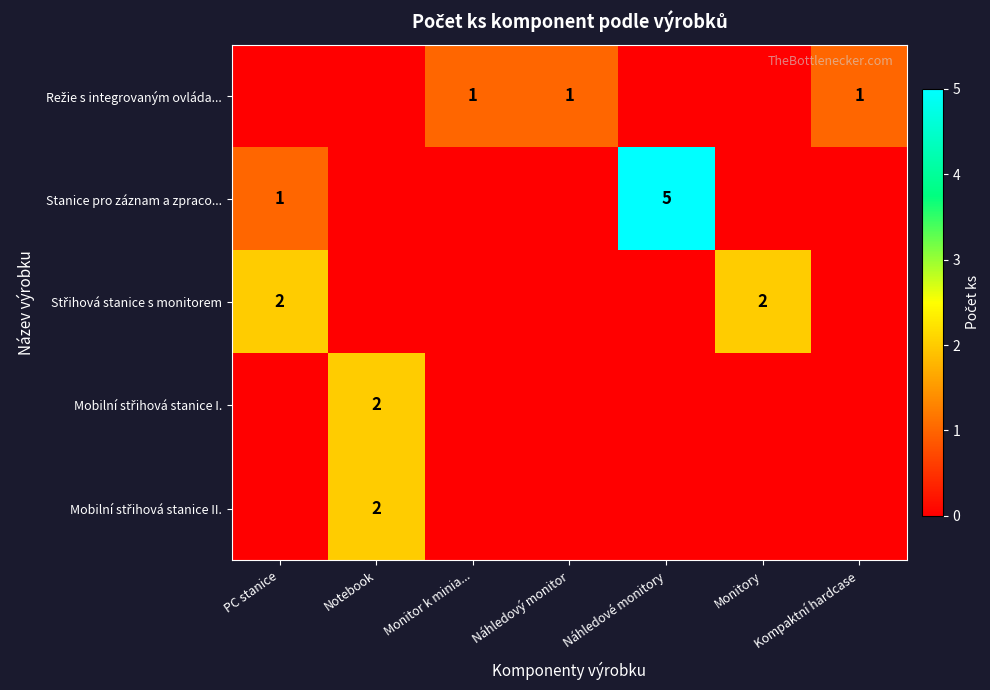

Count the Mobilní střihová stanice II. values in the range 0 to 1.

6